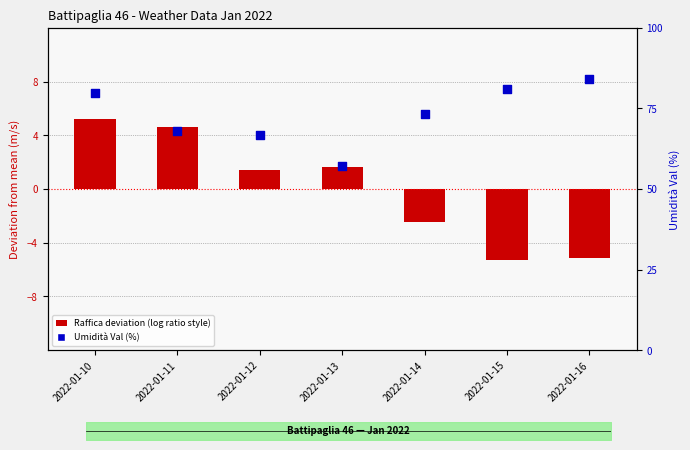

At which category is the sum across all series the highest?

2022-01-10